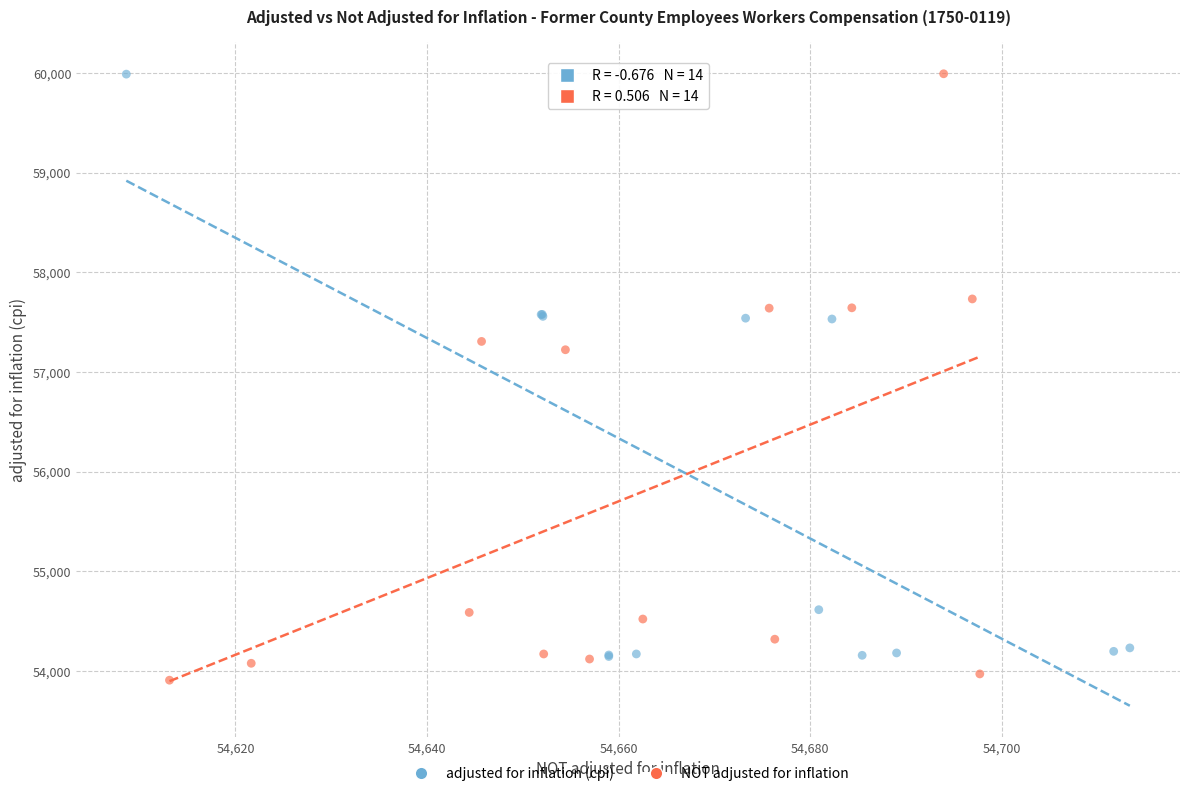

What are all the series names shown in the legend?

adjusted for inflation (cpi), NOT adjusted for inflation